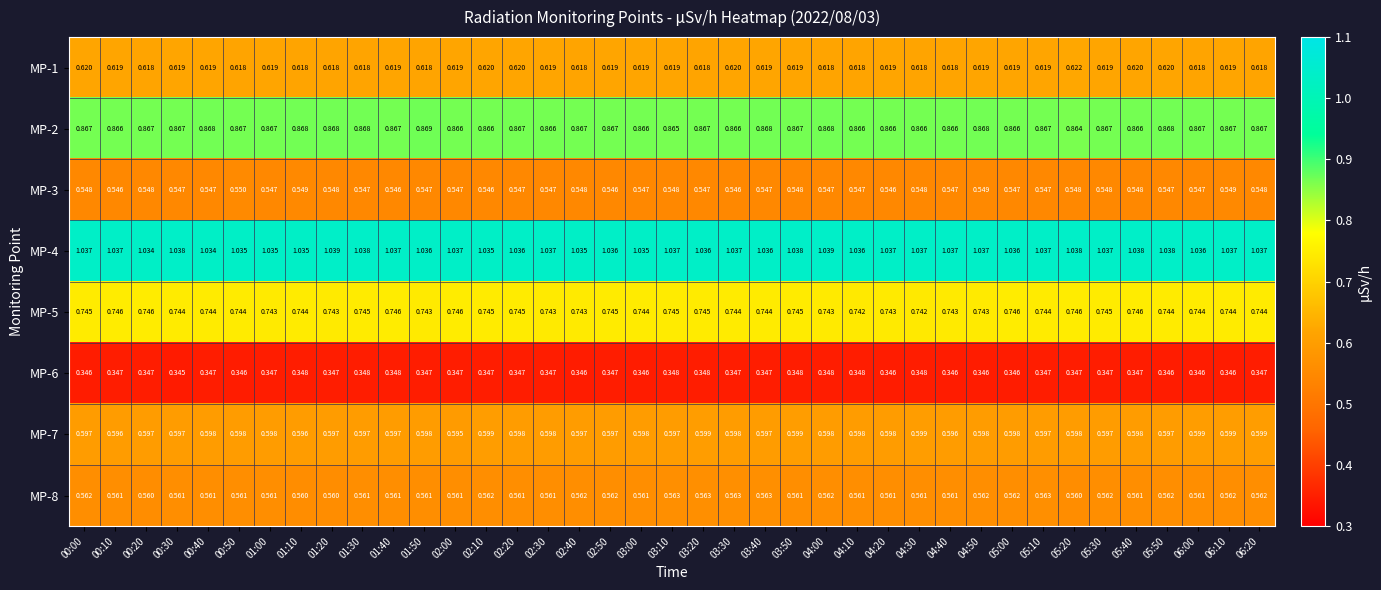

At how many categories does at least one series exceed 0?

39